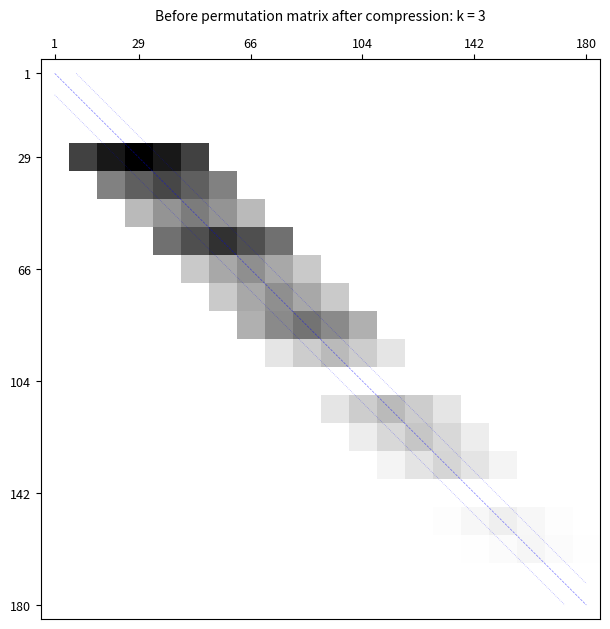

Which label corresponds to the smallest value in the chart?

1